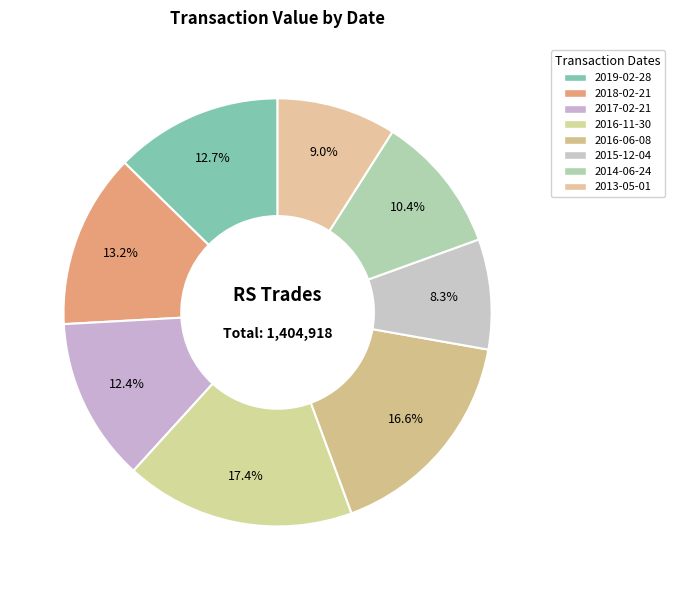

To the nearest percent, what portion does 2014-06-24 represent?

10%